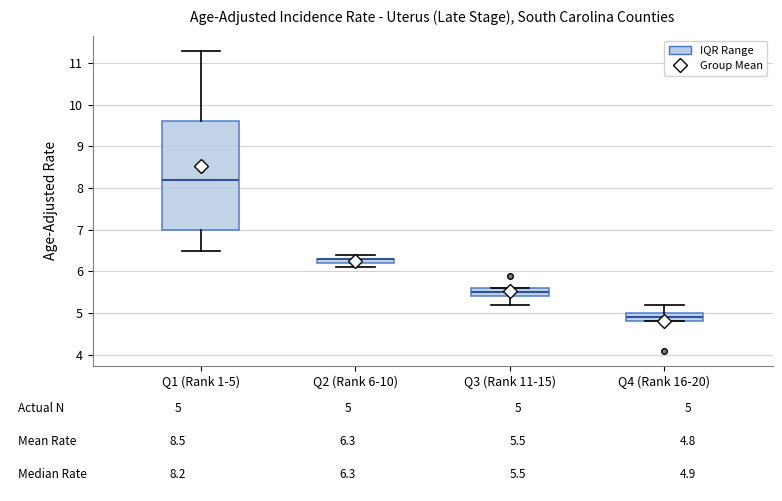

Comparing the boxes themselves (not the whiskers), which one is the tallest?

Q1 (Rank 1-5)